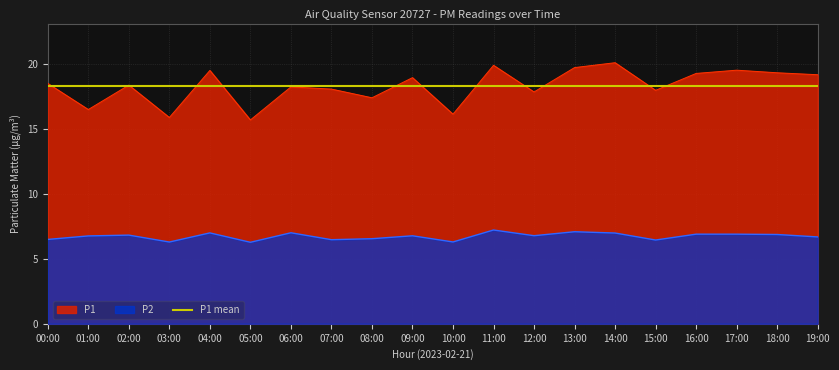

What is the approximate value of P1 at 15:00?

18.0